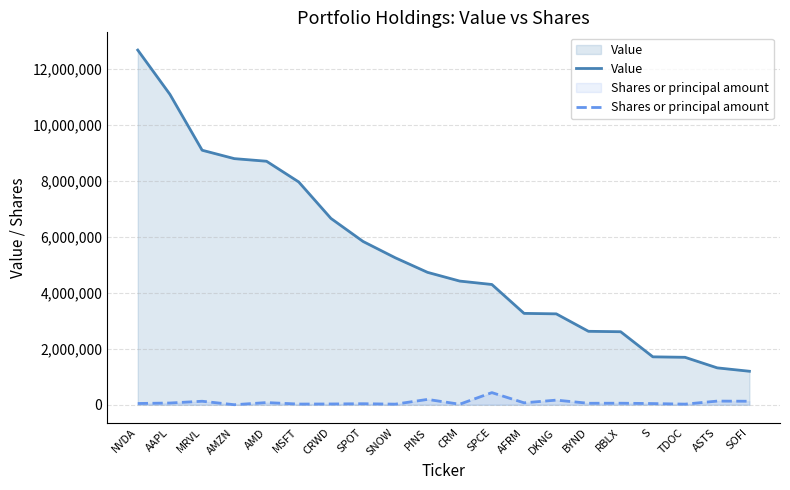

Reading left to right, what are all the values shown in this chart?

Value: NVDA=12661000	AAPL=11079000	MRVL=9086000	AMZN=8786000	AMD=8693000	MSFT=7954000	CRWD=6653000	SPOT=5829000	SNOW=5247000	PINS=4728000	CRM=4416000	SPCE=4294000	AFRM=3263000	DKNG=3246000	BYND=2623000	RBLX=2608000	S=1712000	TDOC=1695000	ASTS=1318000	SOFI=1197000
Shares or principal amount: NVDA=46400	AAPL=63450	MRVL=126700	AMZN=2695	AMD=79500	MSFT=25800	CRWD=29300	SPOT=38600	SNOW=22900	PINS=192100	CRM=20800	SPCE=434600	AFRM=70500	DKNG=166700	BYND=54300	RBLX=56400	S=44200	TDOC=23500	ASTS=132100	SOFI=126700